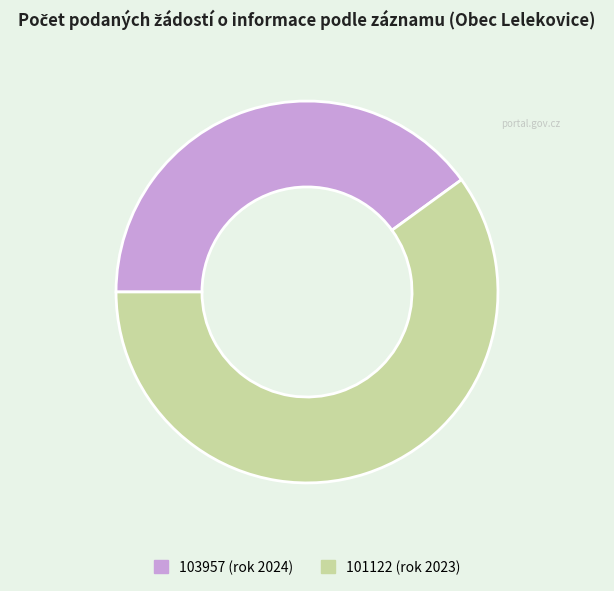

Do 101122 and 103957 together represent more than half of the pie?

Yes